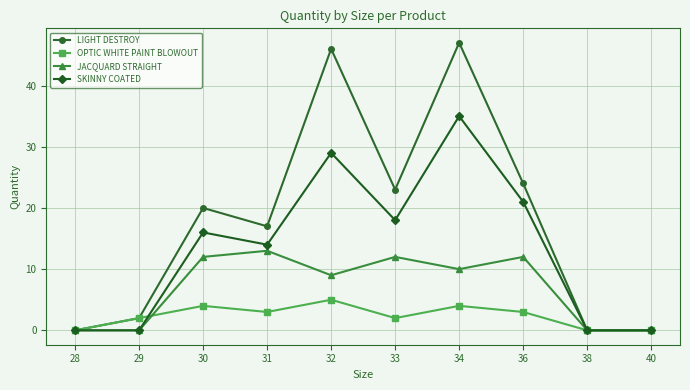

Is it true that JACQUARD STRAIGHT equals 10 at 34?

True